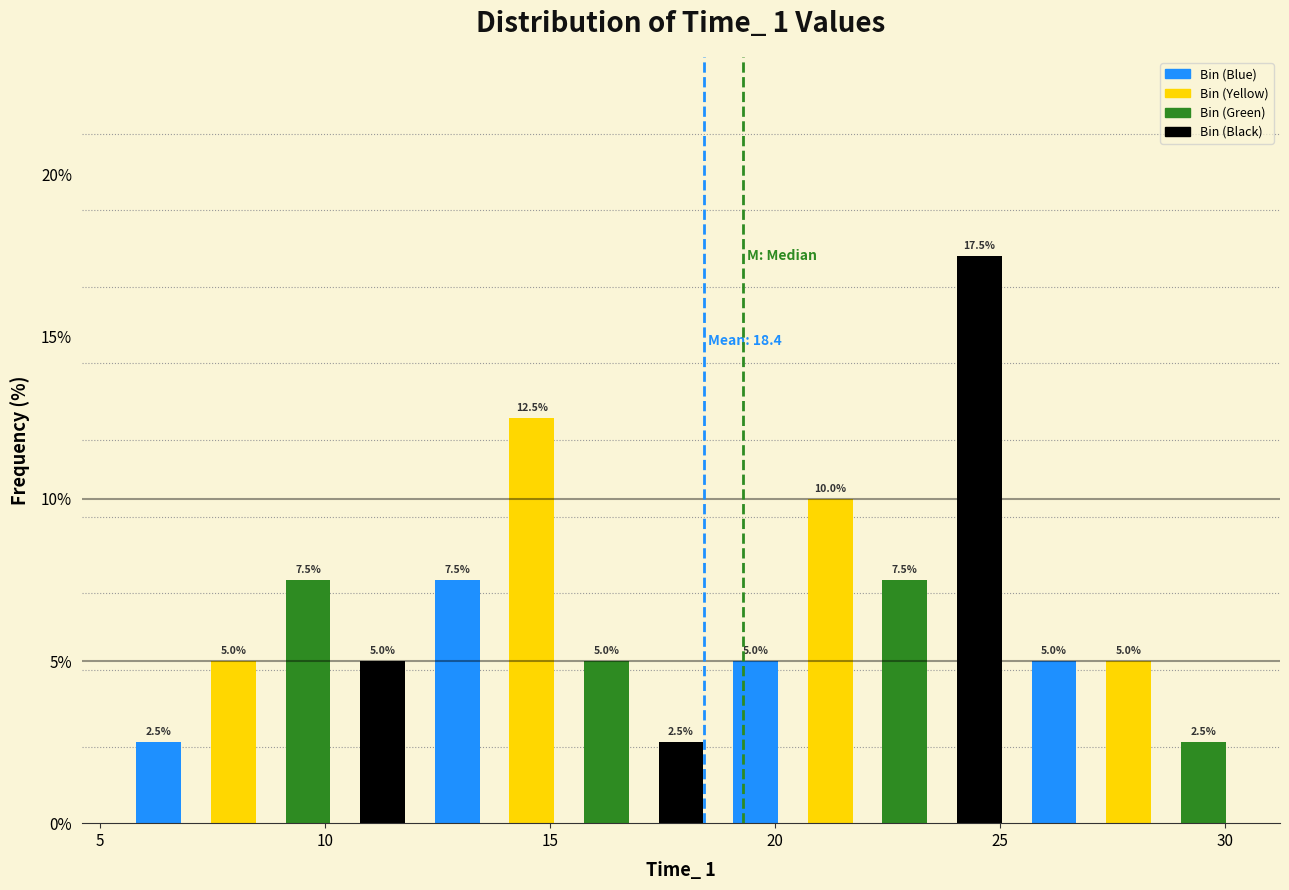

Read against the x-axis, roughly where is the centre of the tallest bar?

24.5